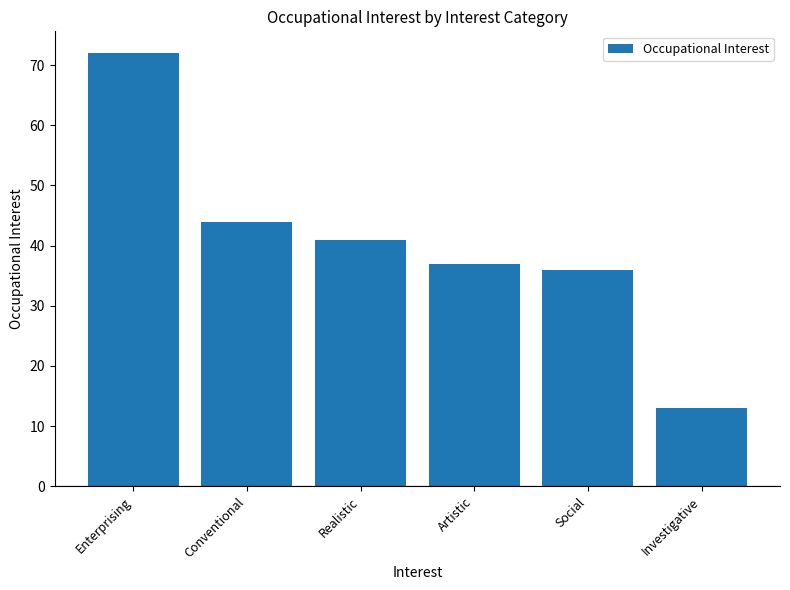

How many data points does each series have?

6